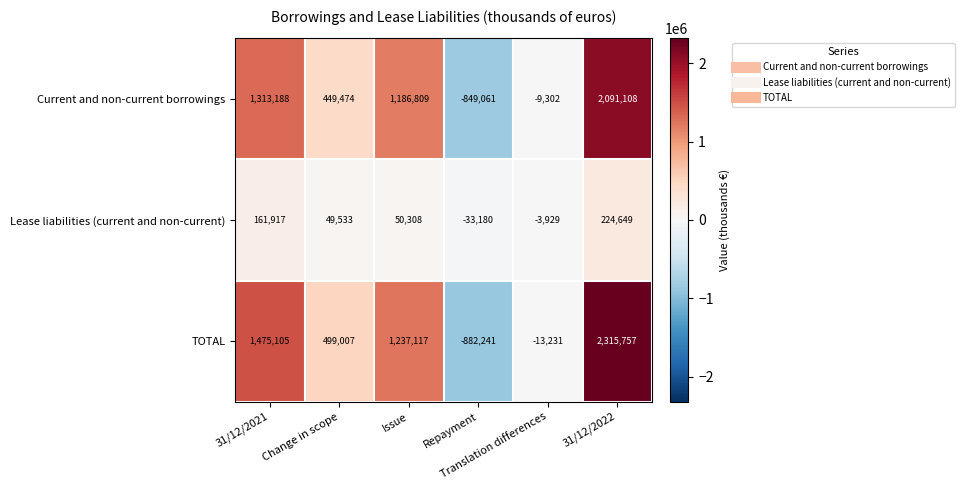

Between 31/12/2021 and Repayment, which series saw the biggest shift?

TOTAL